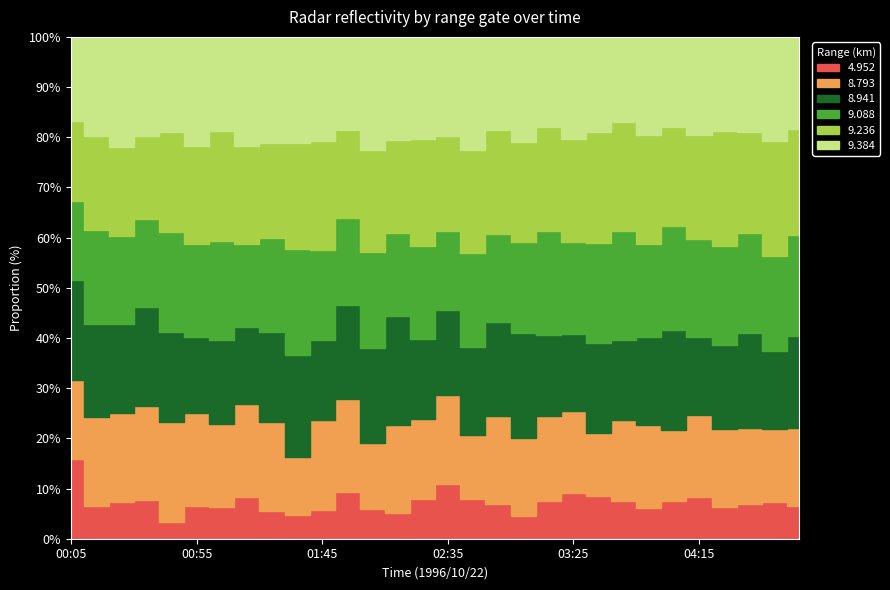

Which series has the largest total across all categories?

9.236